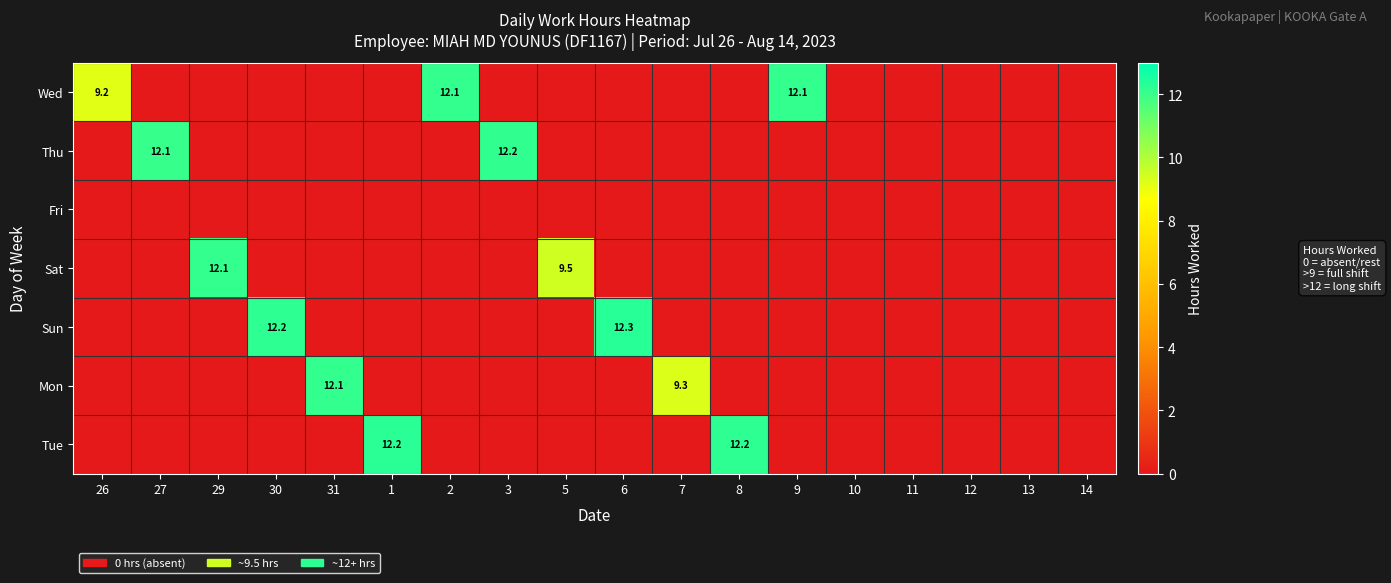

Is it true that Mon equals 9.3 at 7?

True